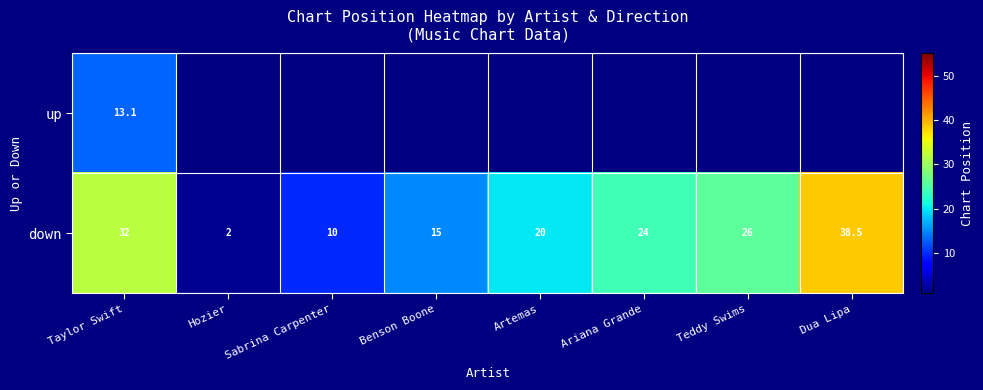

How many distinct data groups are displayed?

2